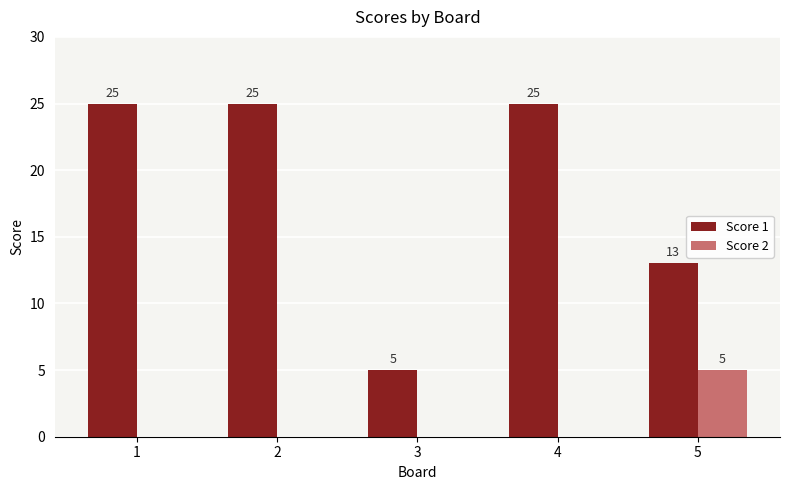

Reading left to right, extract all data points from this chart.

Score 1: 1=25	2=25	3=5	4=25	5=13
Score 2: 1=0	2=0	3=0	4=0	5=5